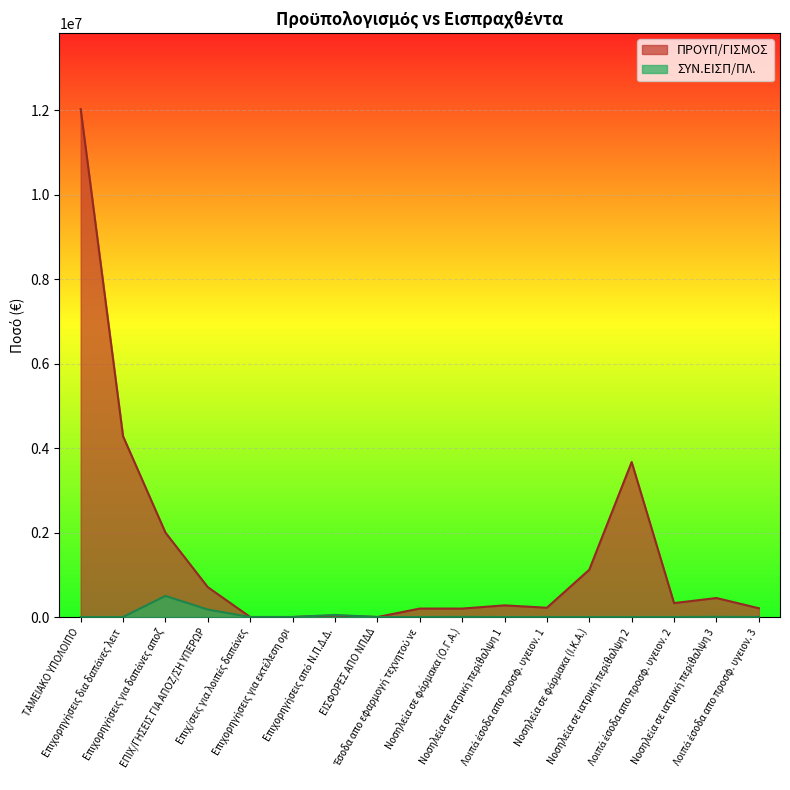

The value of ΠΡΟΥΠ/ΓΙΣΜΟΣ at Νοσηλεία σε ιατρική περίθαλψη 1 is 276000.0. True or false?

True